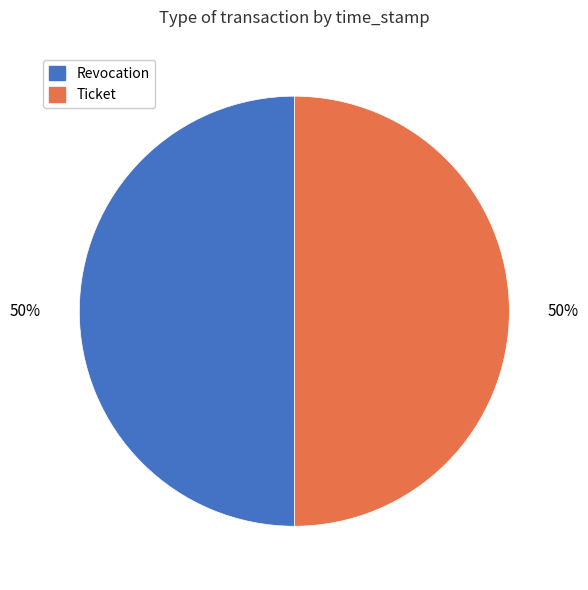

To the nearest percent, what is the combined percentage of Ticket and Revocation?

100%